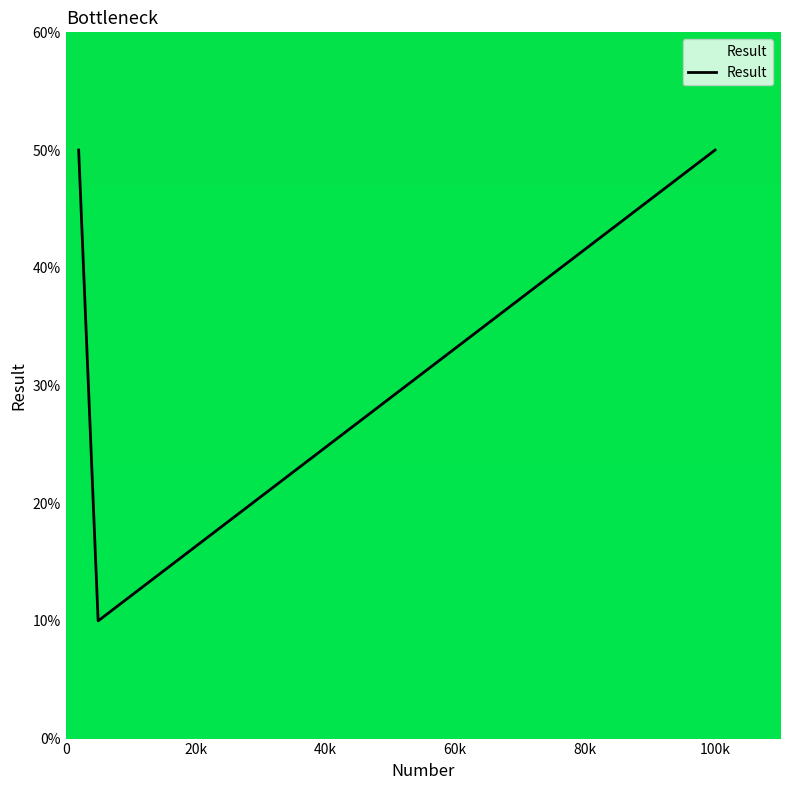

What is the smallest value displayed?

10